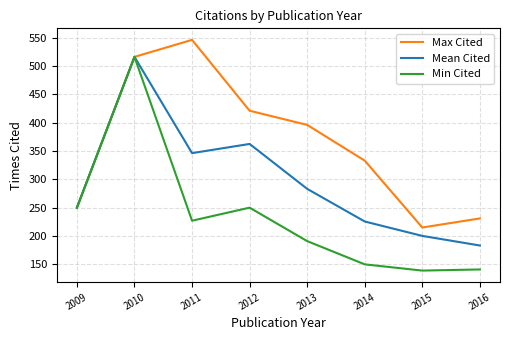

How many lines are shown in the chart?

3